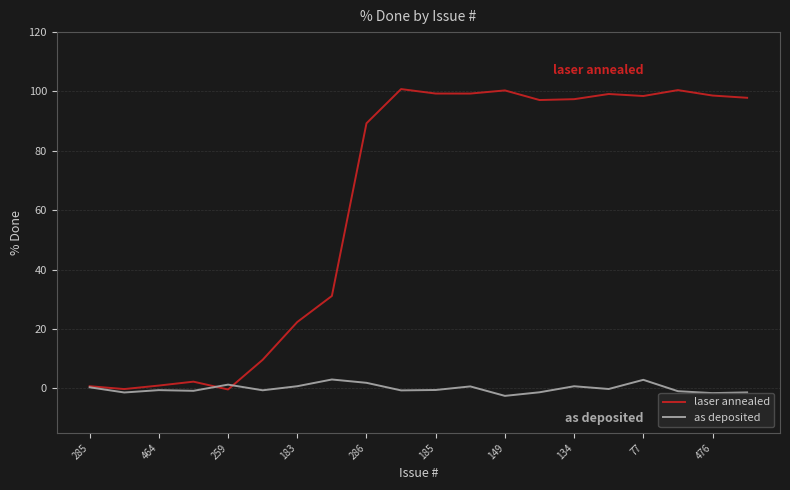

Rank the series by their maximum value, from highest to lowest.

laser annealed, as deposited